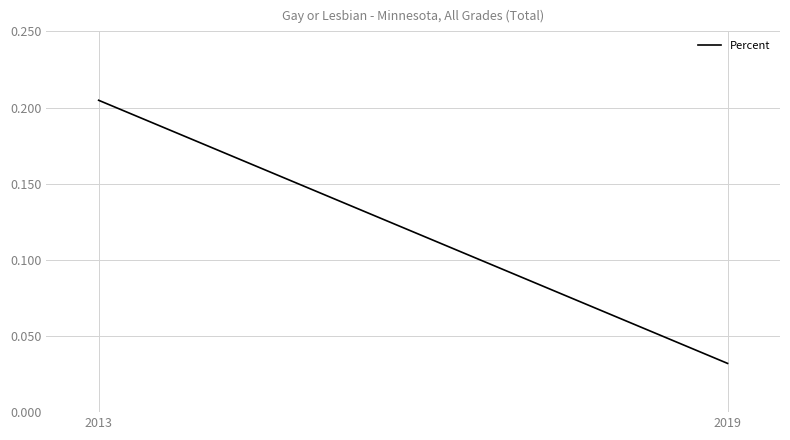

Is it true that the value at 2019 is 0.0?

False